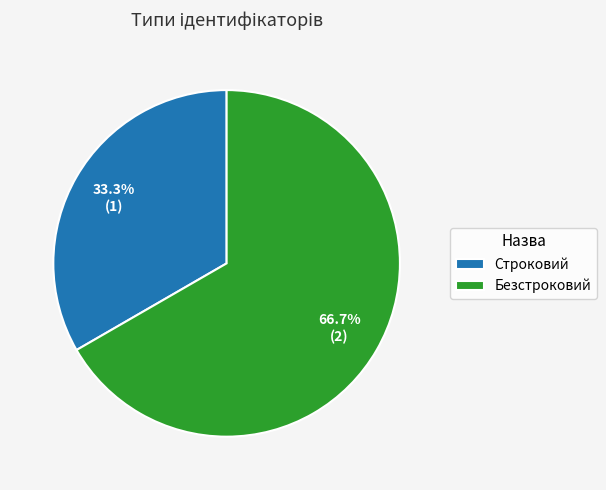

Rank the categories by value from lowest to highest.

Строковий, Безстроковий